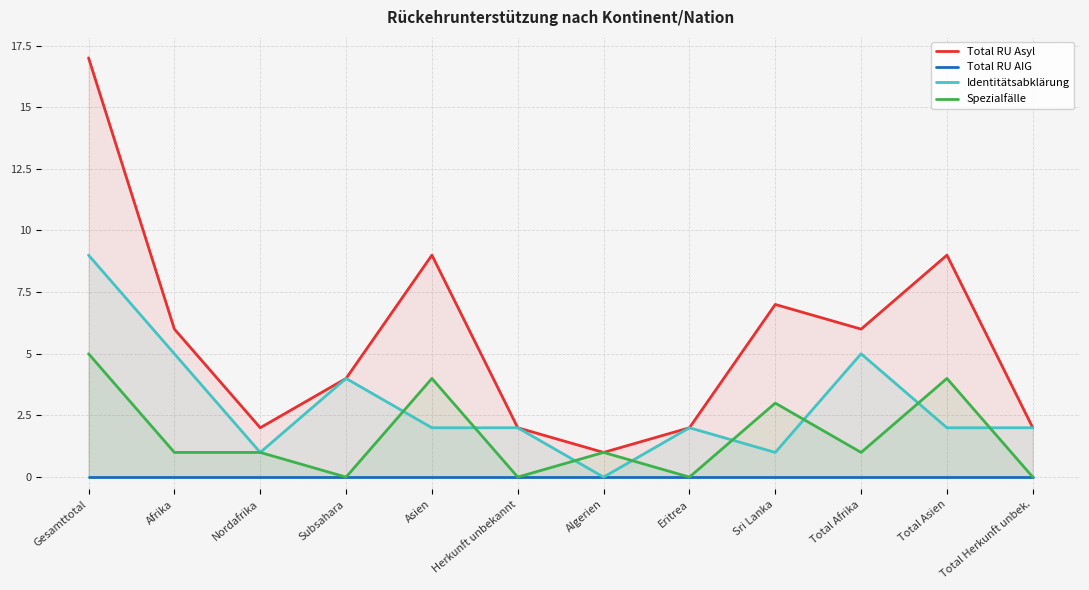

Rank the series at Total Herkunft unbek. from lowest to highest value.

Total RU AIG, Spezialfälle, Total RU Asyl, Identitätsabklärung